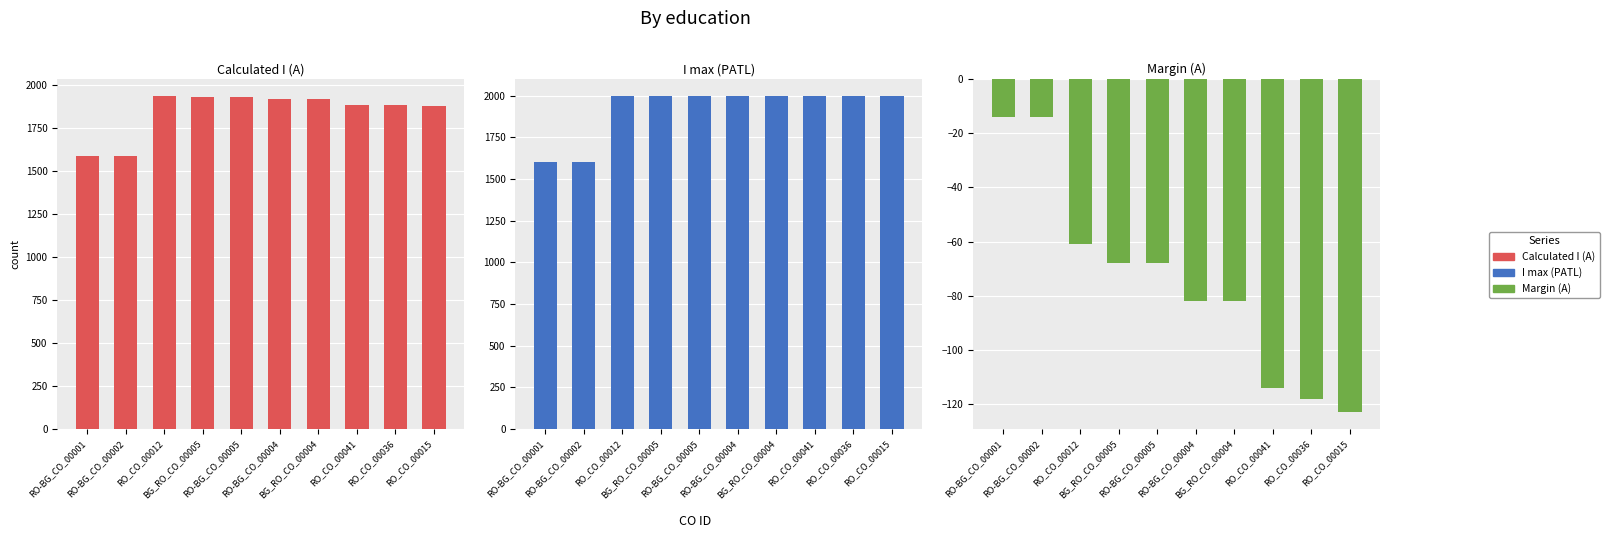

What is the label of the 9th bar from the left?

RO_CO_00036